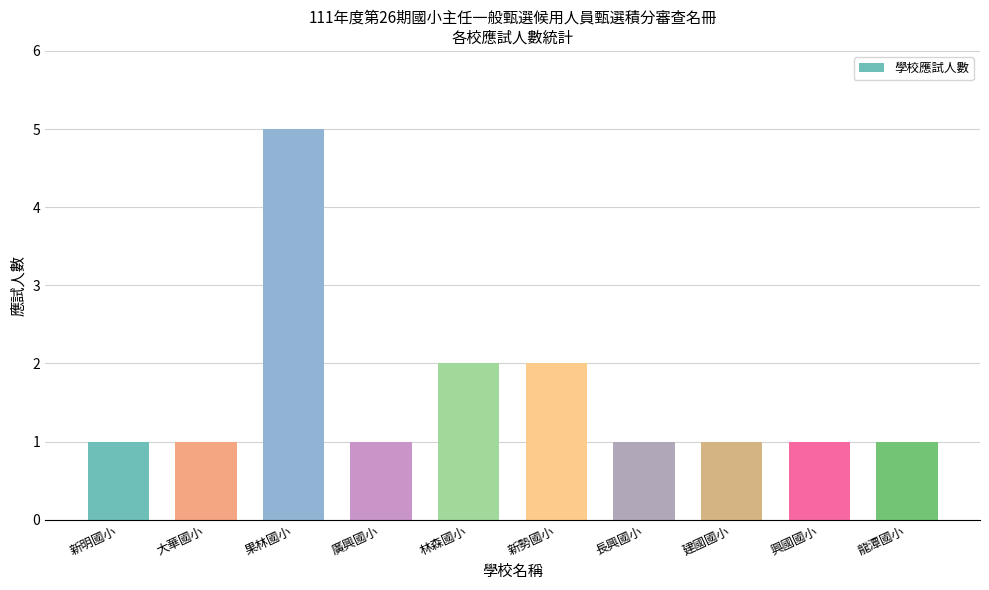

How many bars are there in total?

10